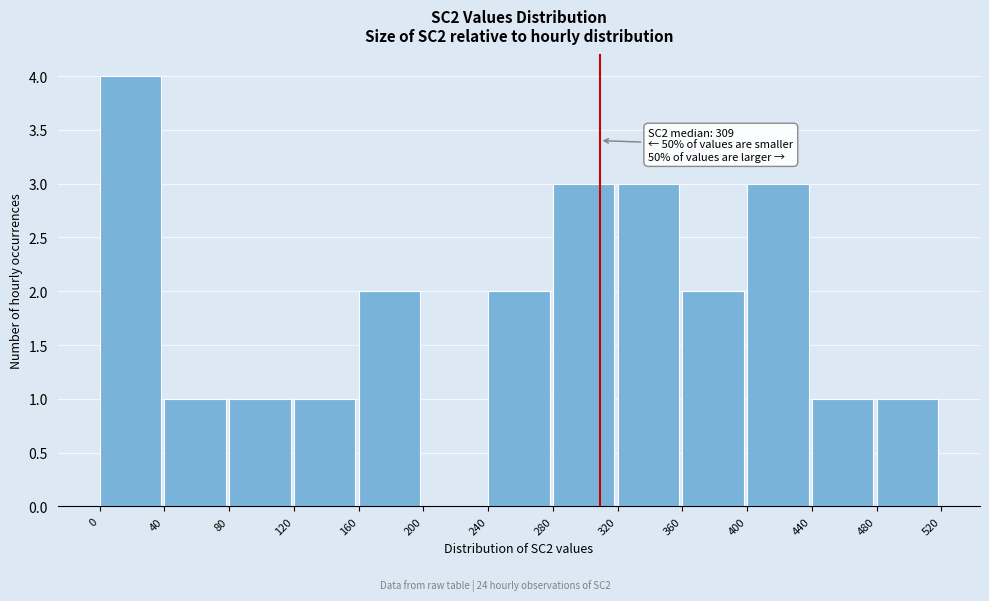

Over which range of the x-axis is the bar tallest?

0 to 40